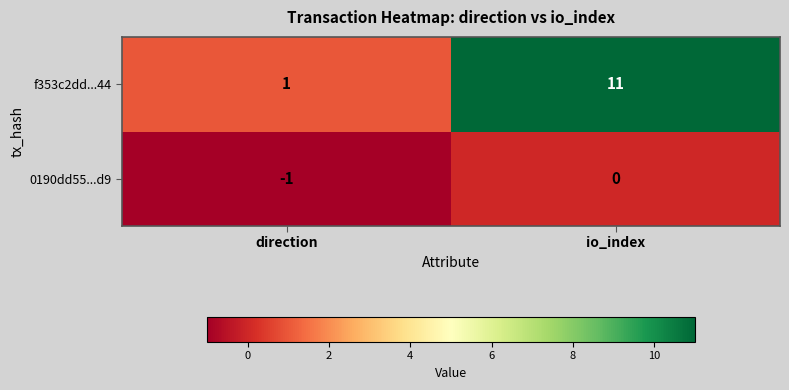

Which category has the lowest value across all series?

direction